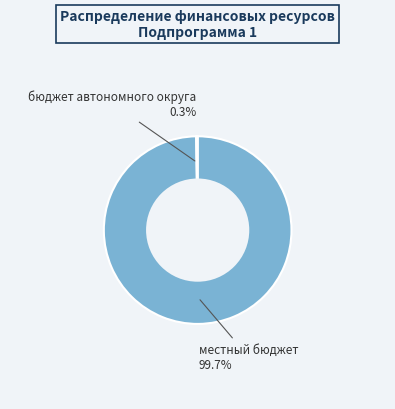

Is there any slice that represents more than half of the pie?

Yes